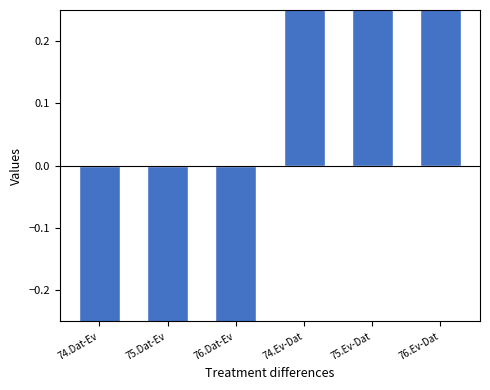

What is the minimum value shown in the chart?

-1